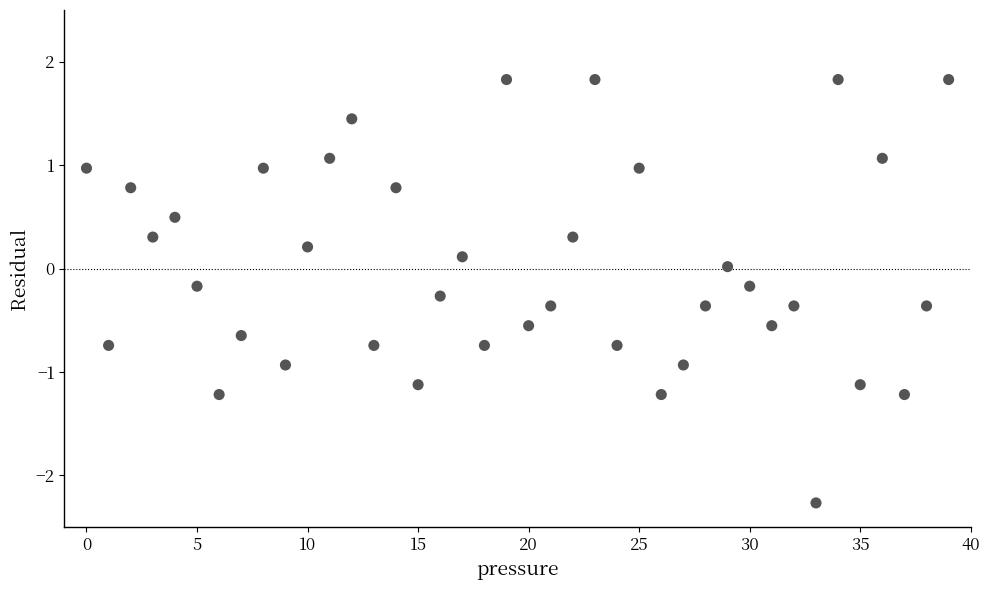

What is the range of Y values (max minus min)?

4.1